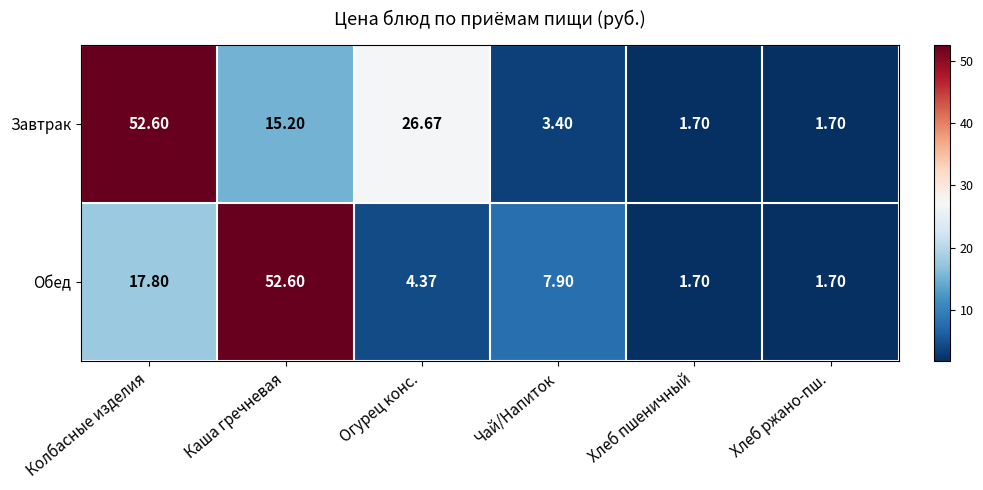

At which label does Завтрак first exceed 15?

Колбасные изделия